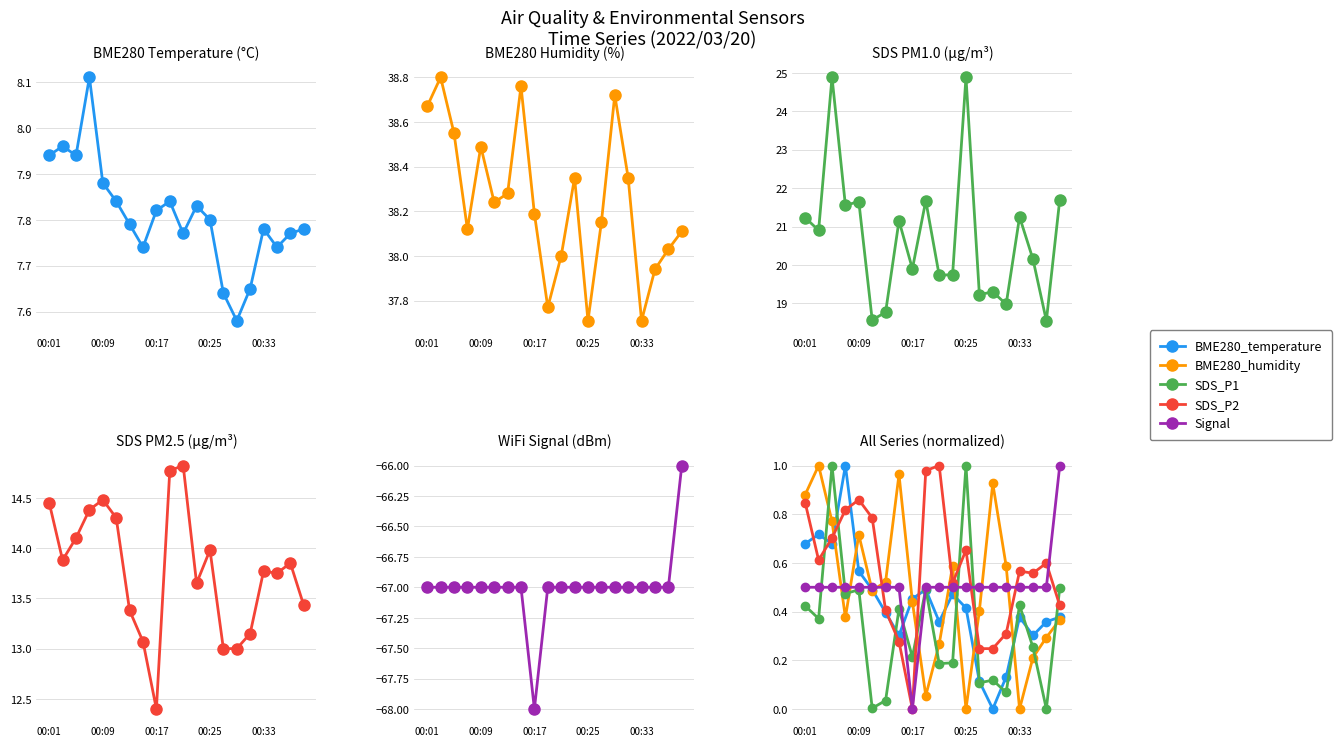

The value of SDS_P1 at 18 is 0.0. True or false?

True